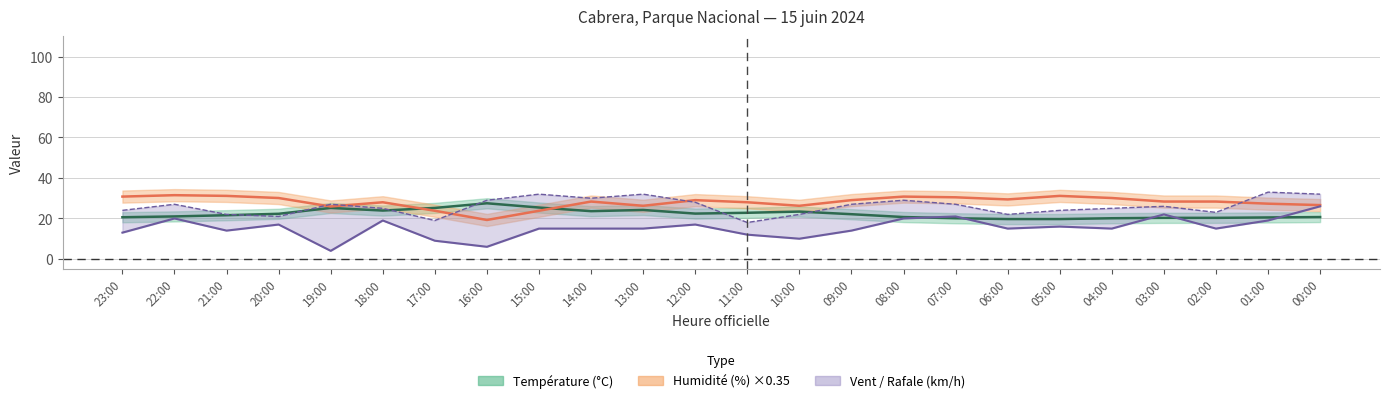

The value of Rafale at 02:00 is 23.0. True or false?

True